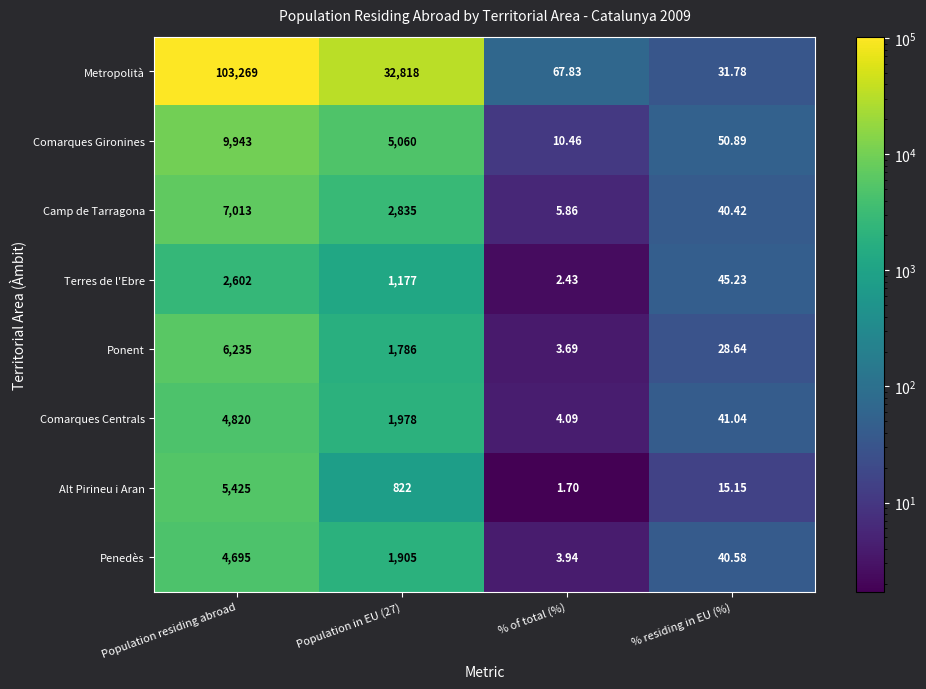

At how many categories does at least one series exceed 59681?

1